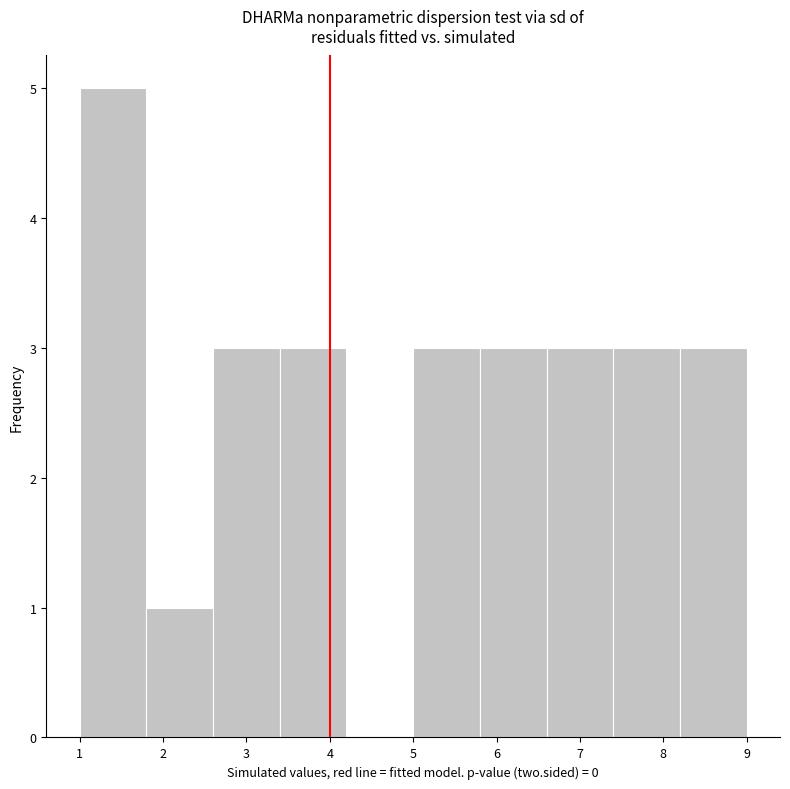

Reading left to right, transcribe this chart: for each bar, give the range it covers on the x-axis and its height. The values are not printed on the chart, so give them approximately, as read against the axis.

1.0 to 1.8: 5
1.8 to 2.6: 1
2.6 to 3.4: 3
3.4 to 4.2: 3
4.2 to 5.0: 0
5.0 to 5.8: 3
5.8 to 6.6: 3
6.6 to 7.4: 3
7.4 to 8.2: 3
8.2 to 9.0: 3